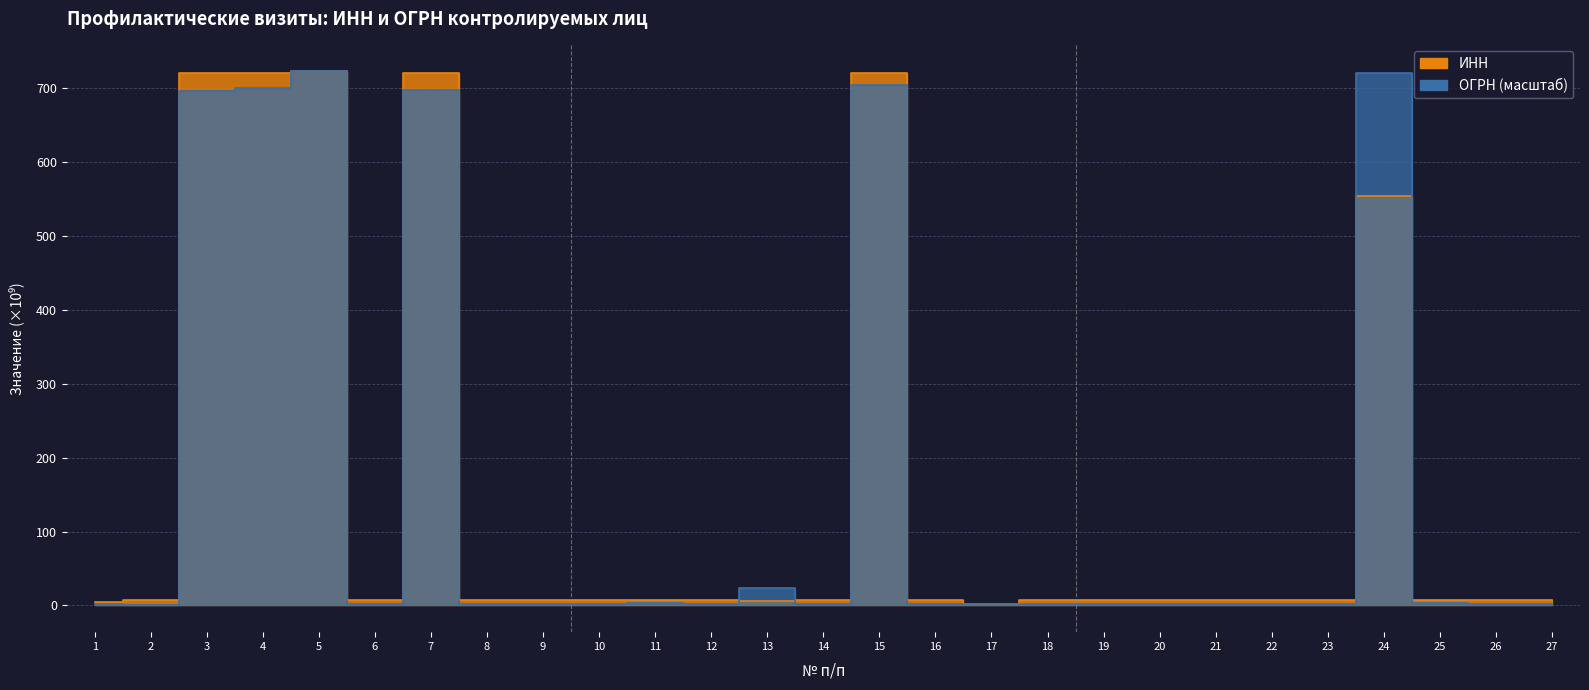

At which label does INN first exceed 7?

2